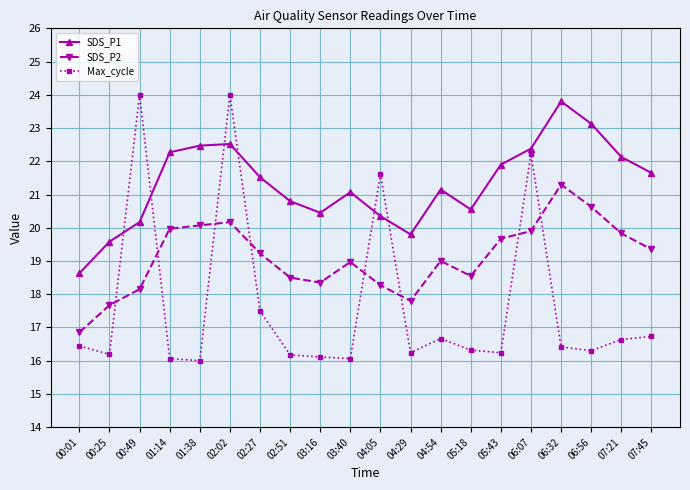

At which category does Max_cycle reach its first local peak?

00:49